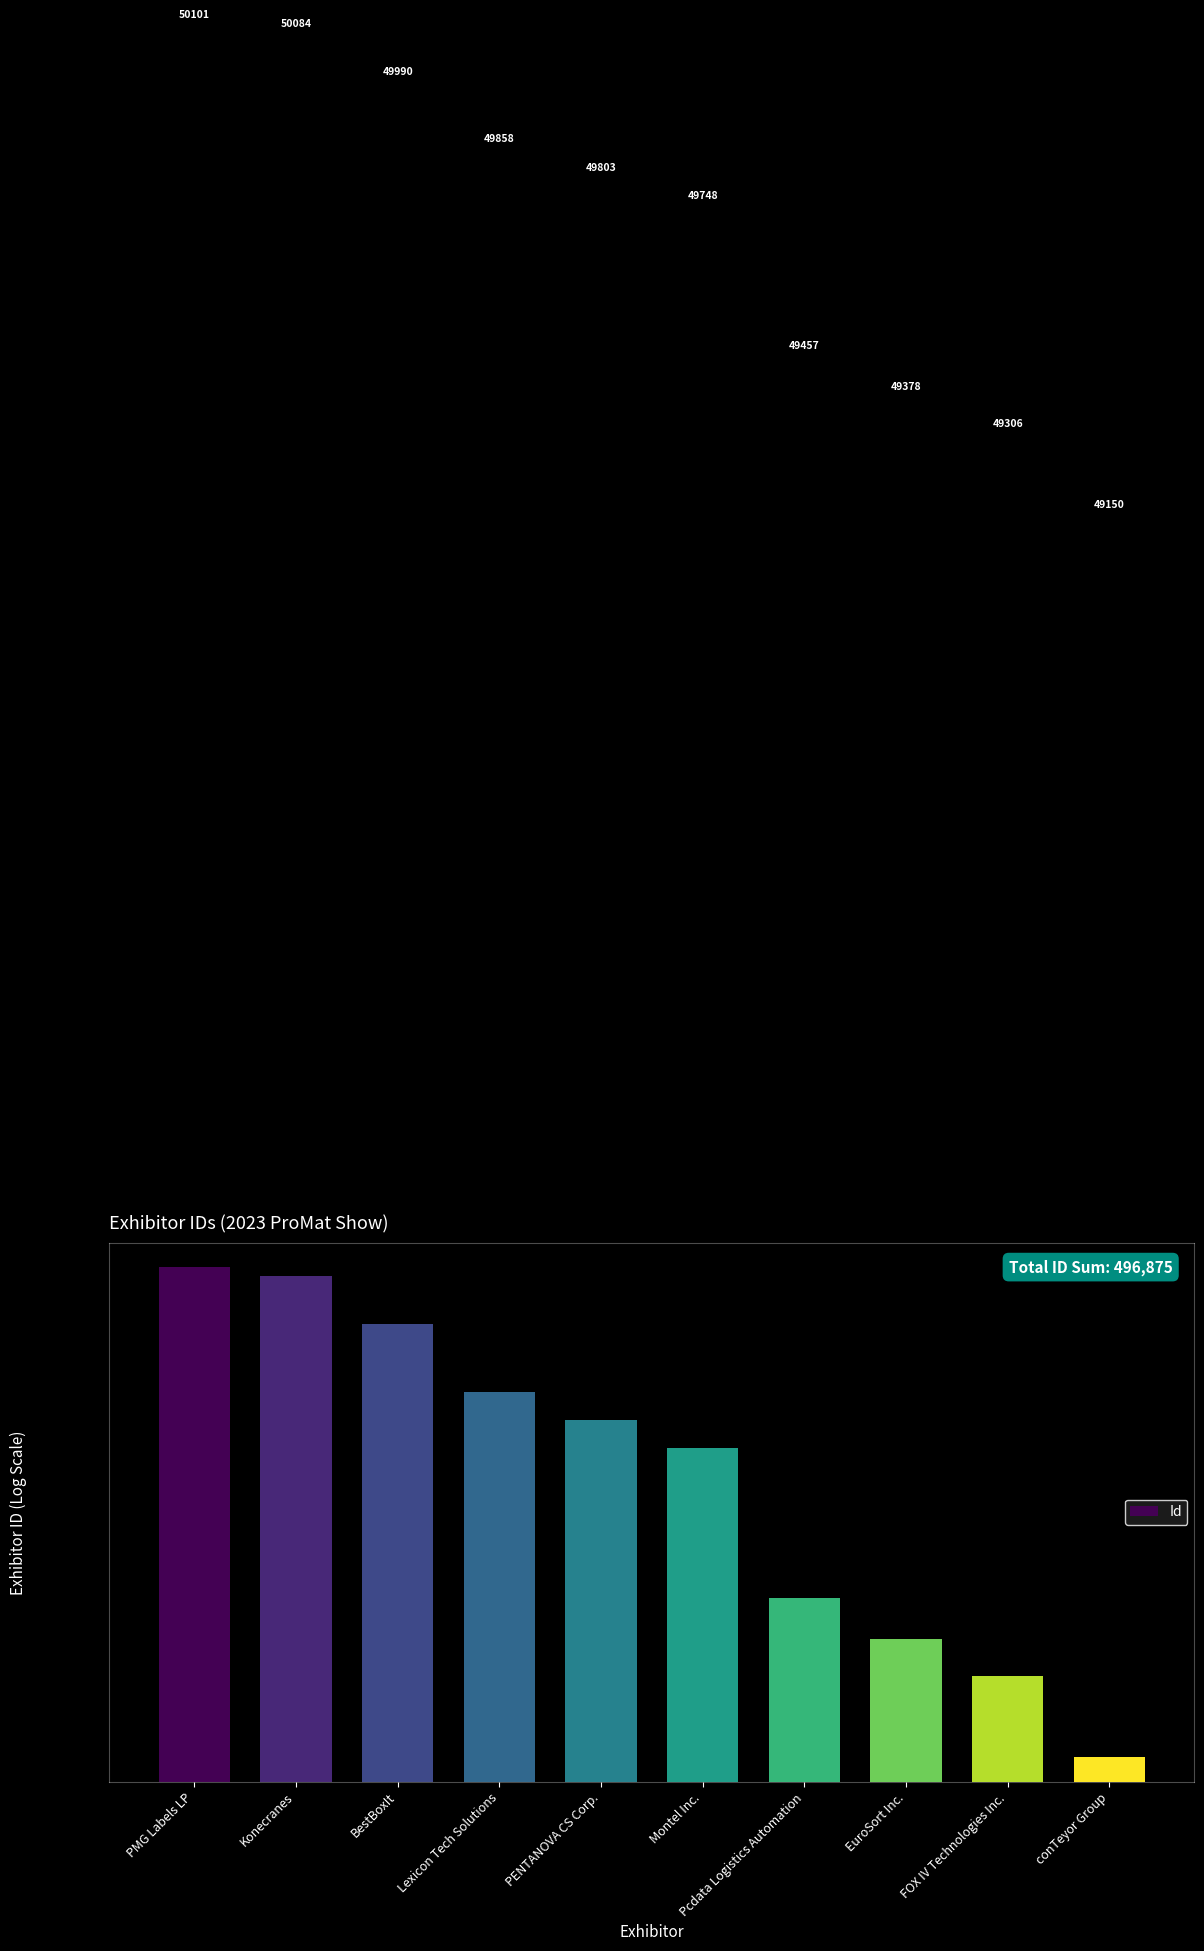

Are the bars horizontal?

No